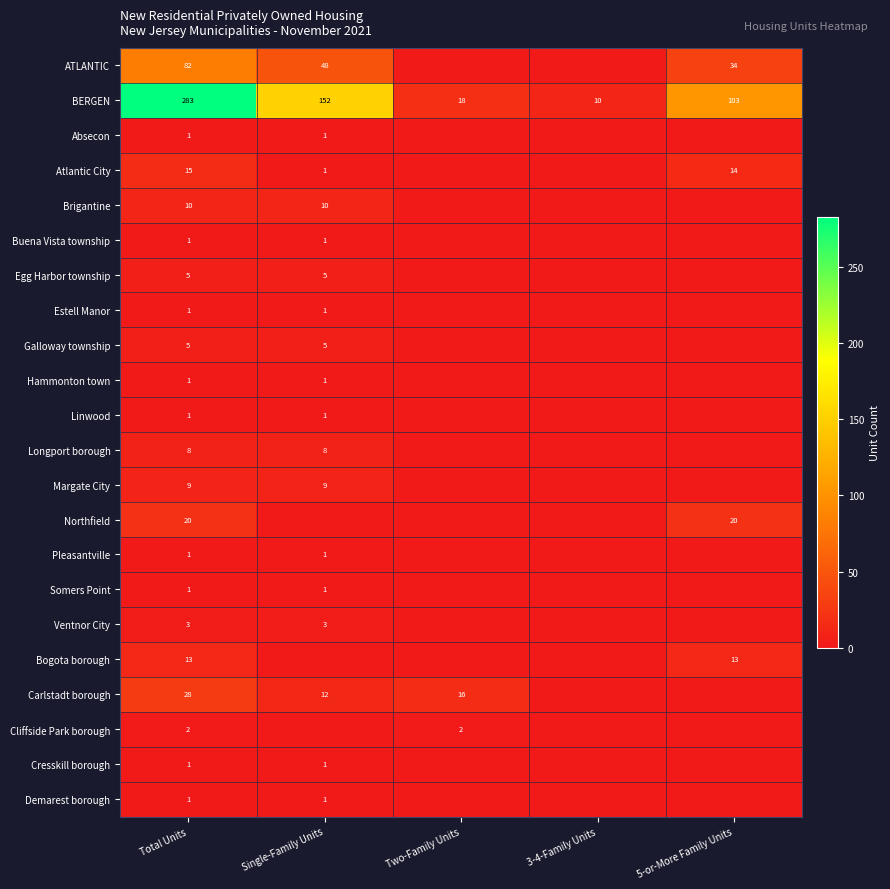

True or false: ATLANTIC has a value of 48 at Single-Family Units.

True